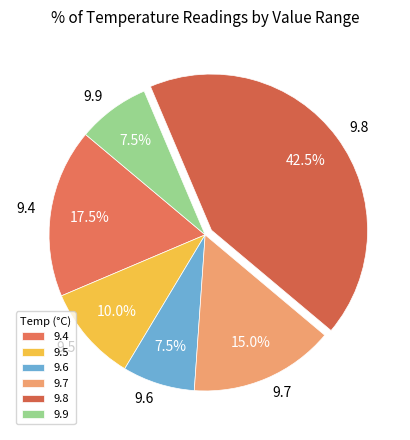

What percentage do 9.4 and 9.7 together represent?

32.5%